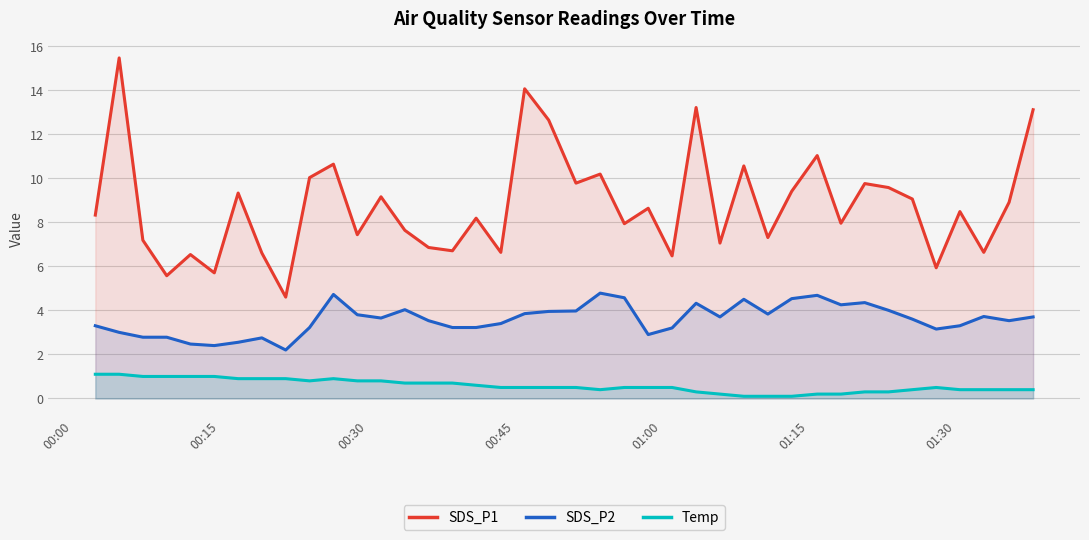

True or false: SDS_P1 and Temp cross at least once.

False